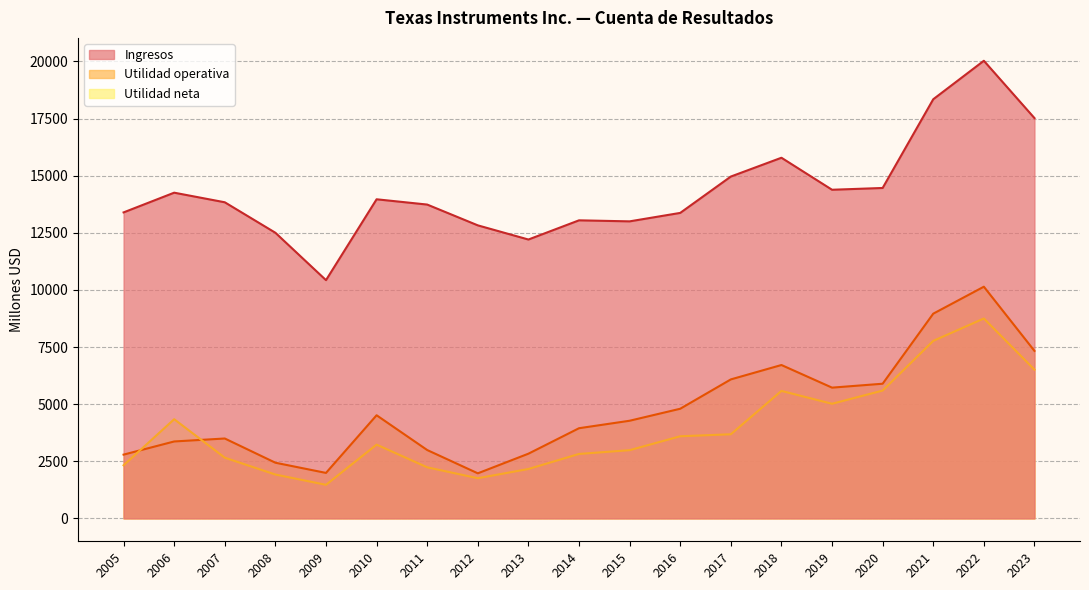

Which series has the largest total across all categories?

Ingresos